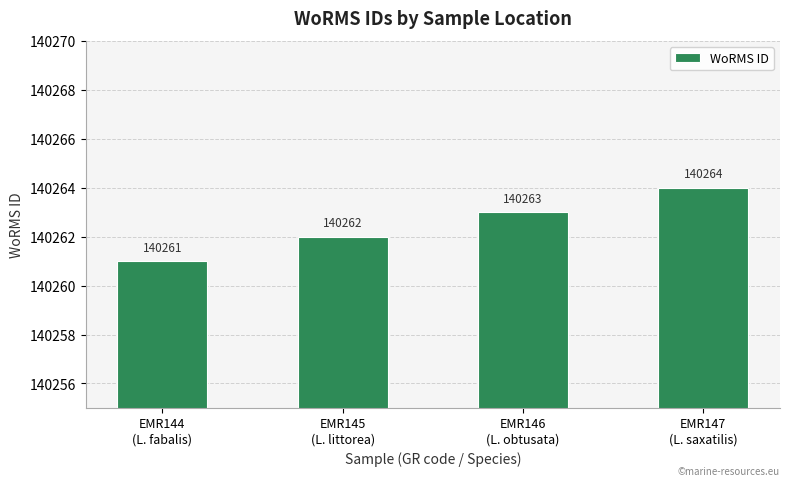

Count the values in the range 140262 to 140264.

3